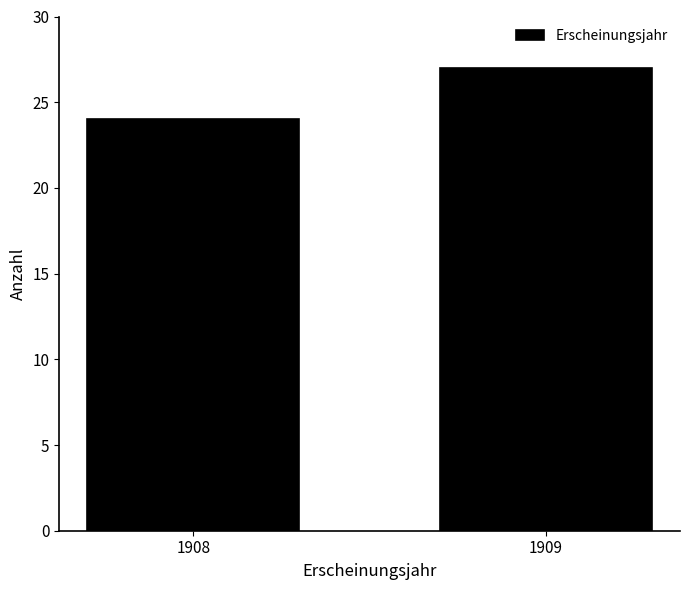

Reading left to right, what are all the values shown in this chart?

1908=24	1909=27